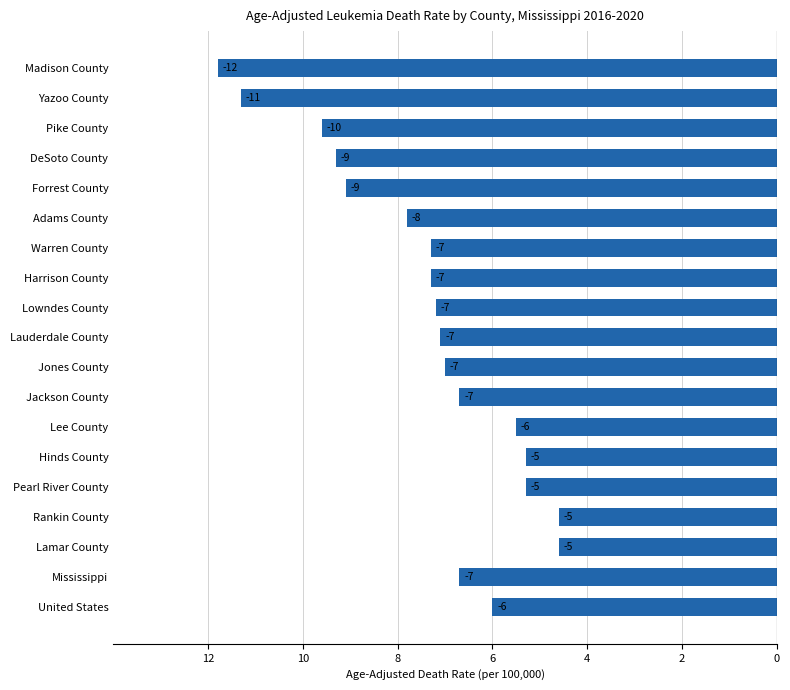

How many data points are above -7?

8